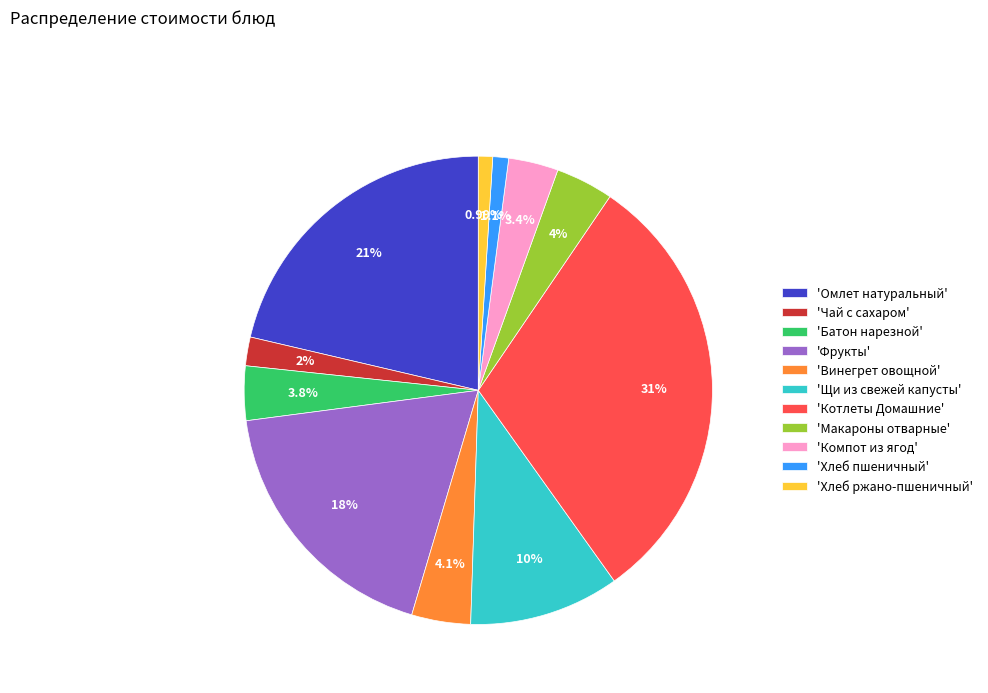

Approximately how many times larger is the value at 'Хлеб ржано-пшеничный' compared to 'Батон нарезной'?

0.3